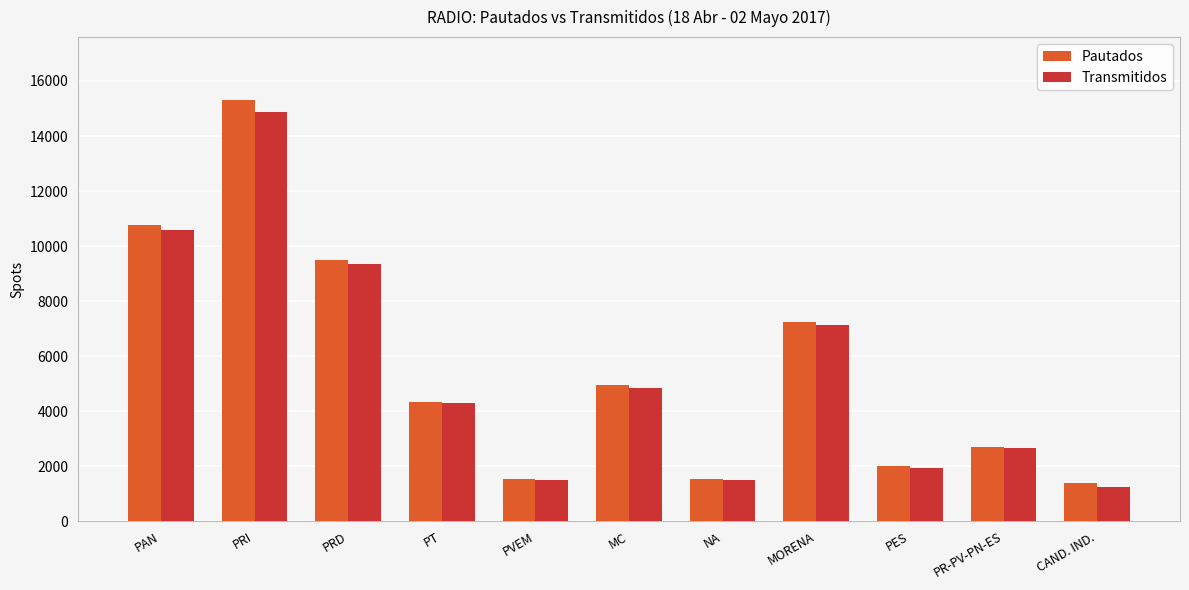

How many data points does each series have?

11